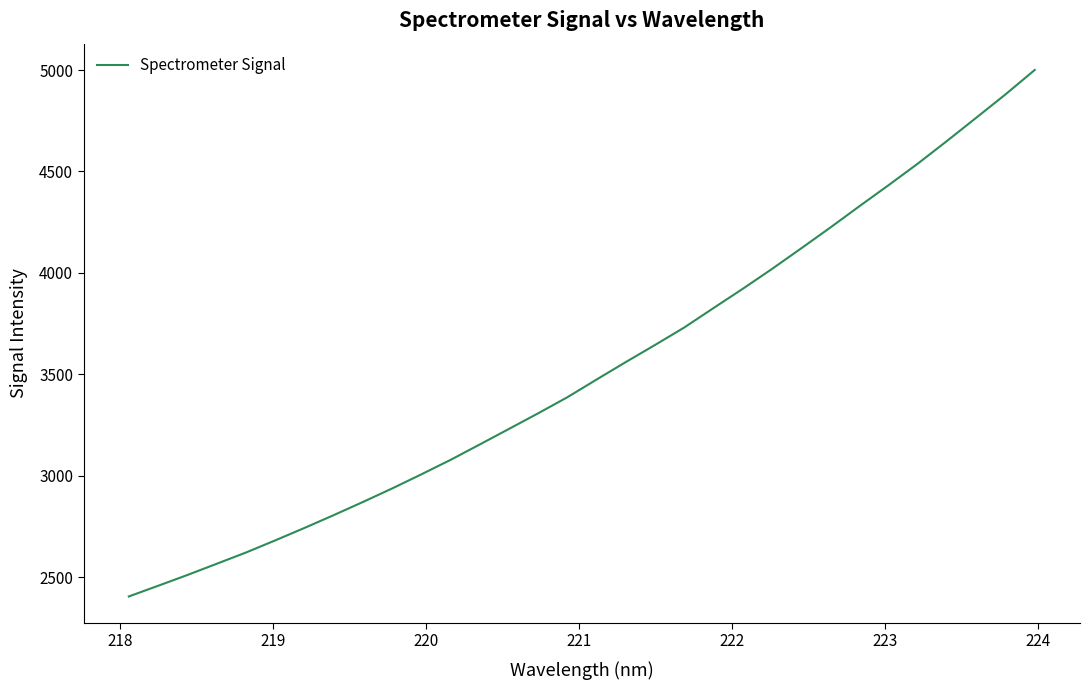

Does the chart have visible grid lines?

No